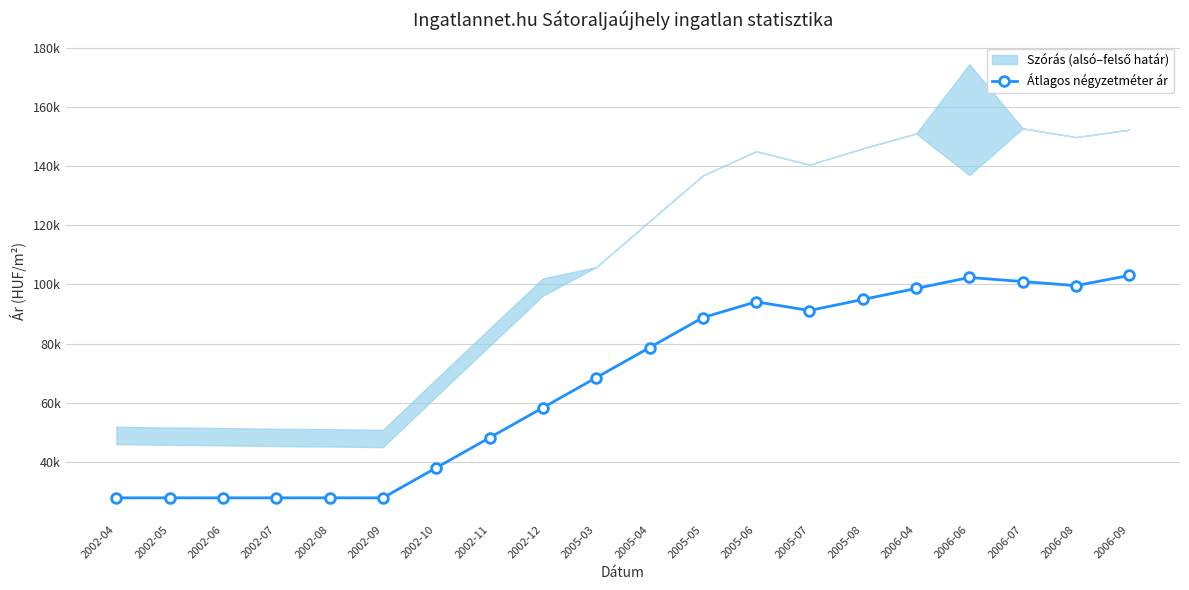

How many data points does each series have?

20